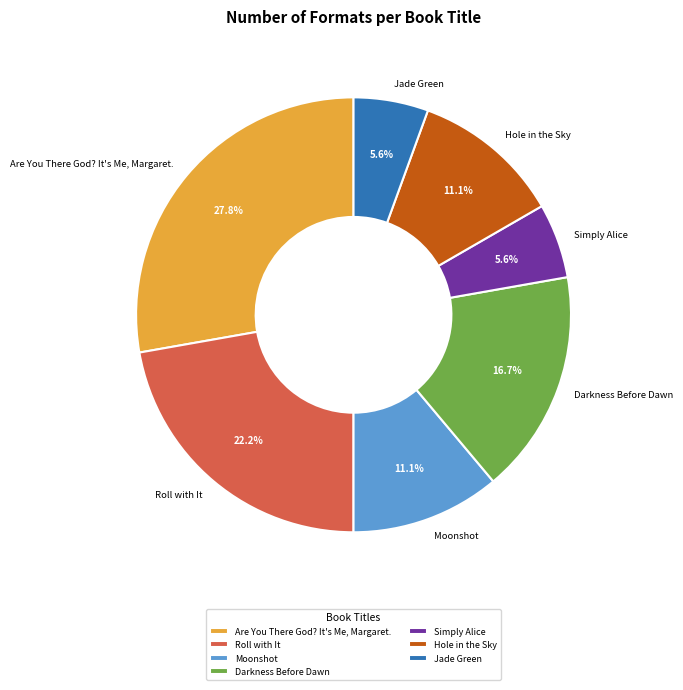

Does Hole in the Sky account for over 50% of the chart?

No